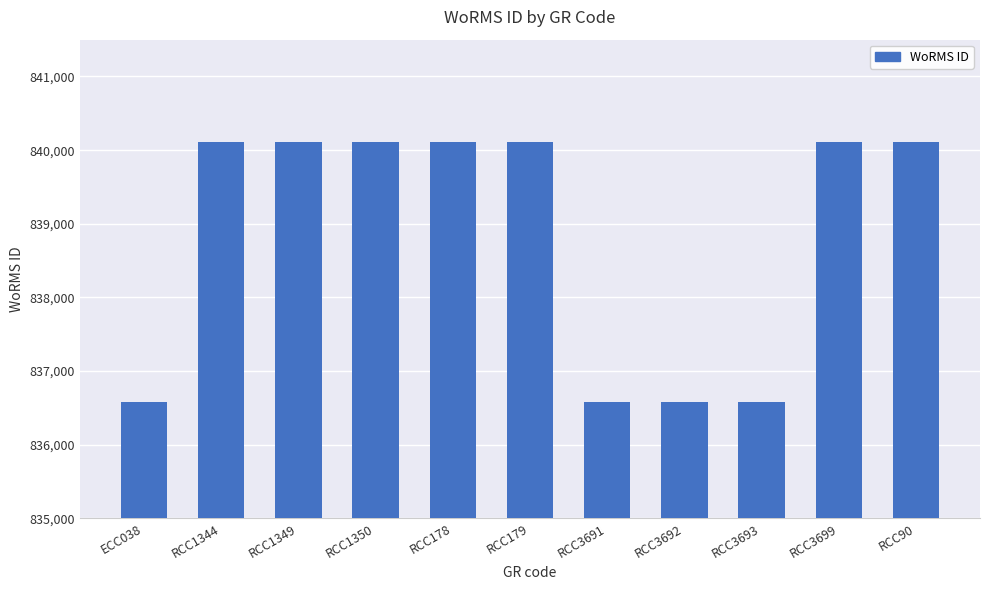

What is the difference between the maximum and minimum values?

3525